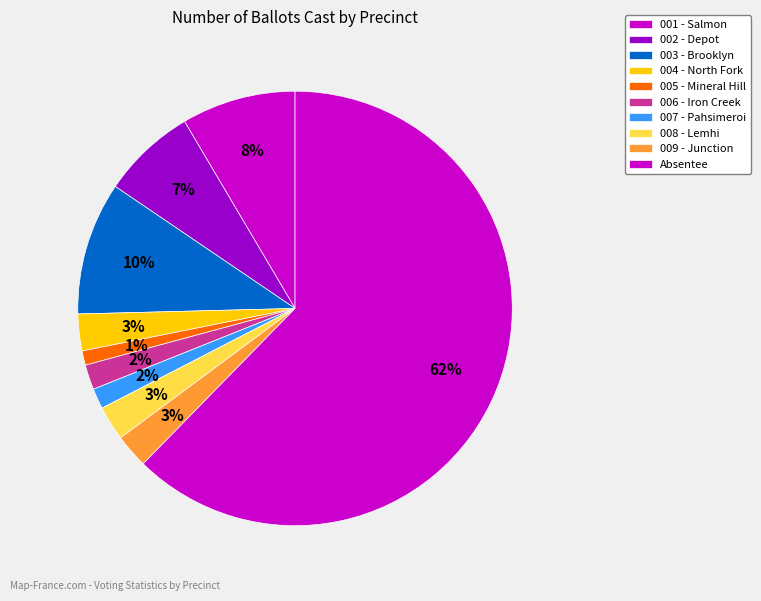

Does any single category account for the majority?

Yes